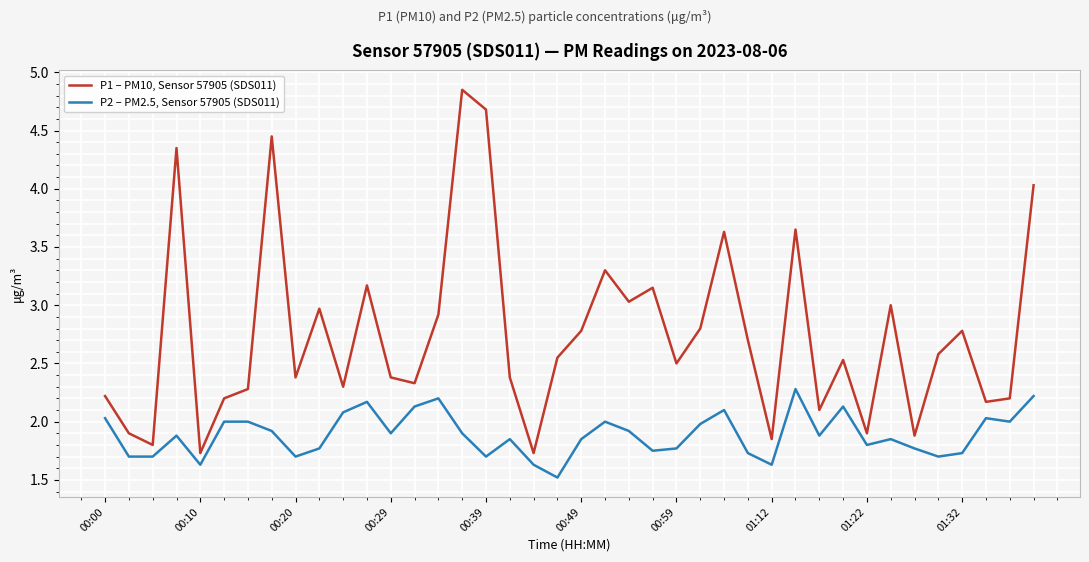

Which series has the largest range (max minus min)?

P1 – PM10, Sensor 57905 (SDS011)